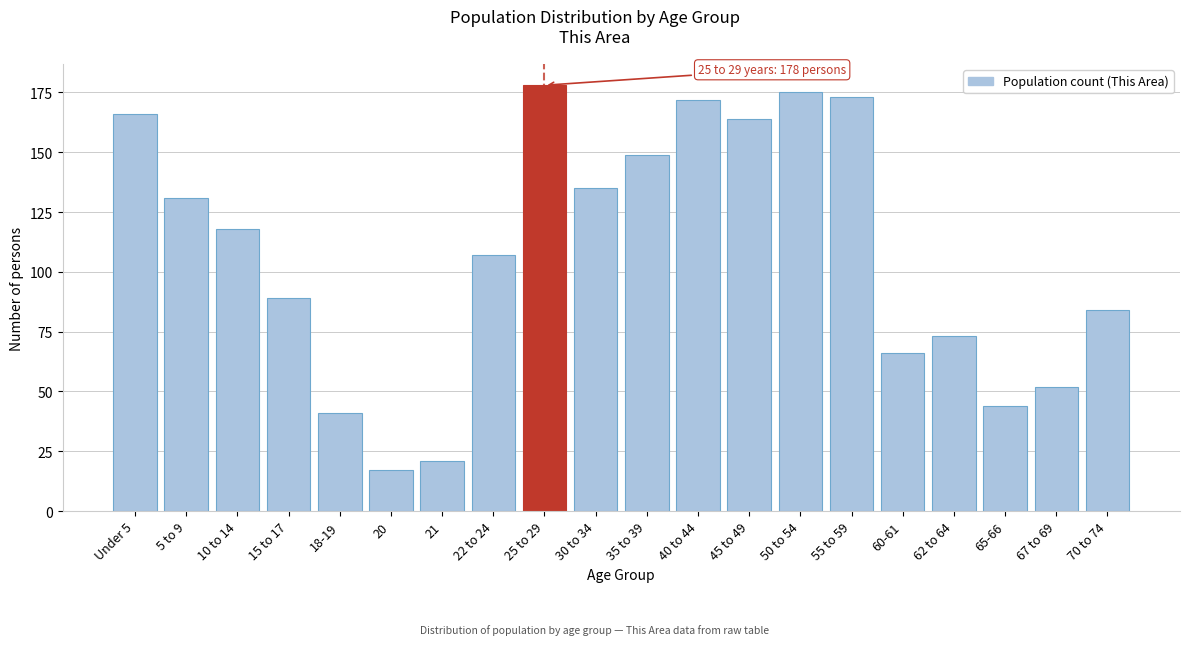

Reading right to left, extract all data points from this chart.

70 to 74=84	67 to 69=52	65-66=44	62 to 64=73	60-61=66	55 to 59=173	50 to 54=175	45 to 49=164	40 to 44=172	35 to 39=149	30 to 34=135	25 to 29=178	22 to 24=107	21=21	20=17	18-19=41	15 to 17=89	10 to 14=118	5 to 9=131	Under 5=166